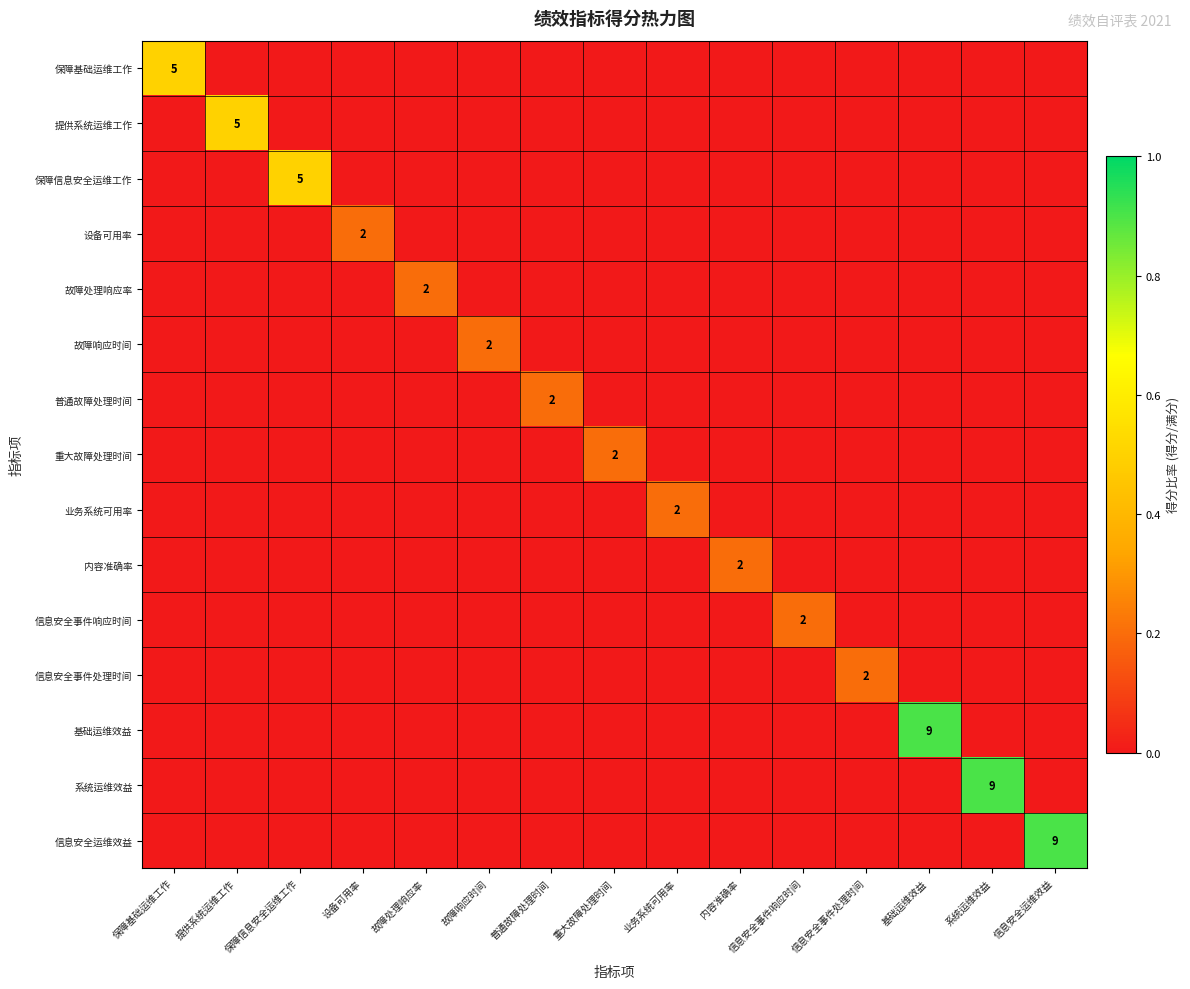

At how many categories does at least one series exceed 0?

15